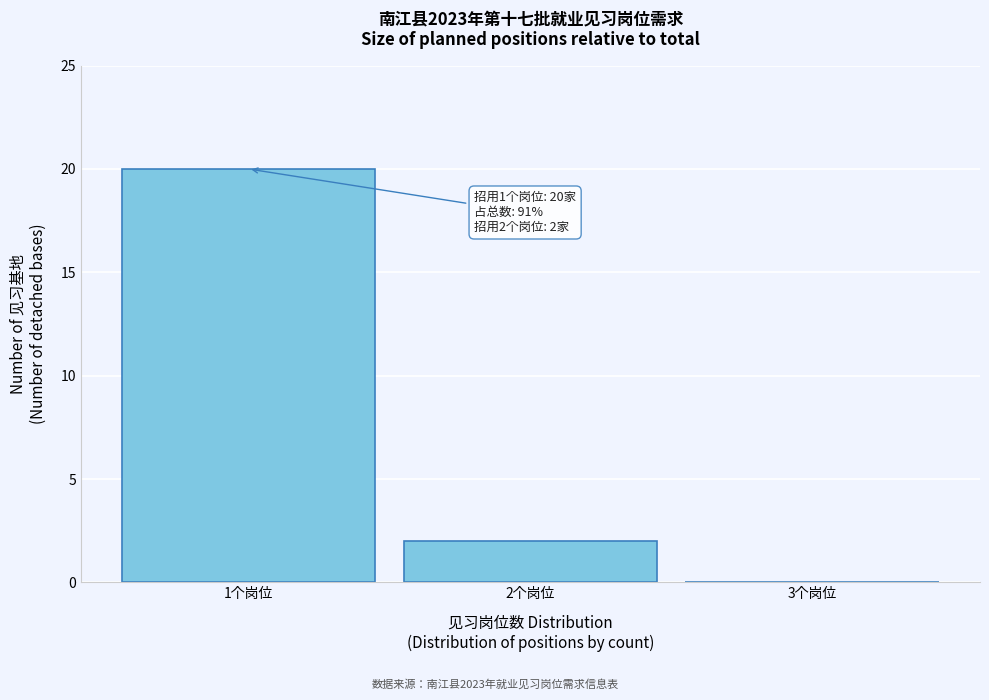

Over which range of the x-axis is the bar tallest?

0.5 to 1.5